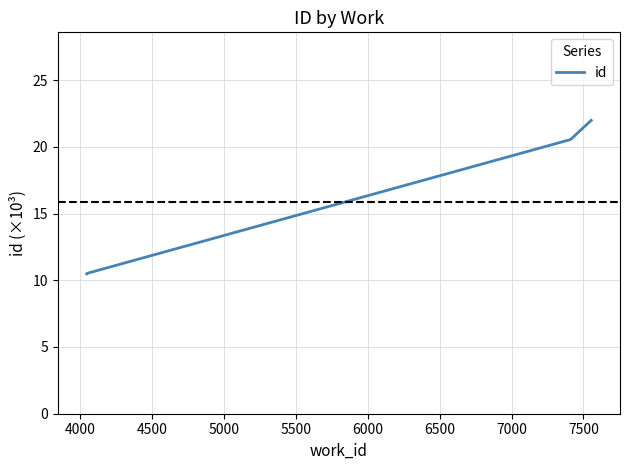

True or false: the data has more than 1 interior local peaks.

False